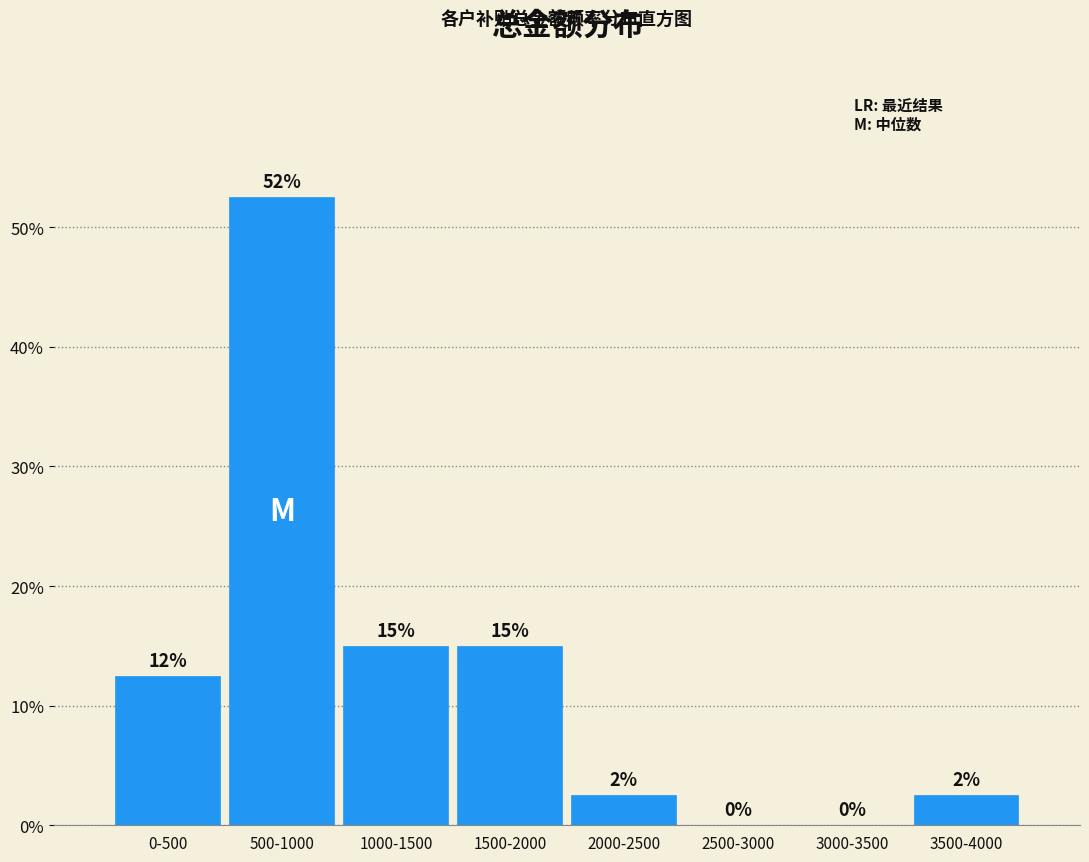

What is the change in value from 0-500 to 3500-4000?

-10.0